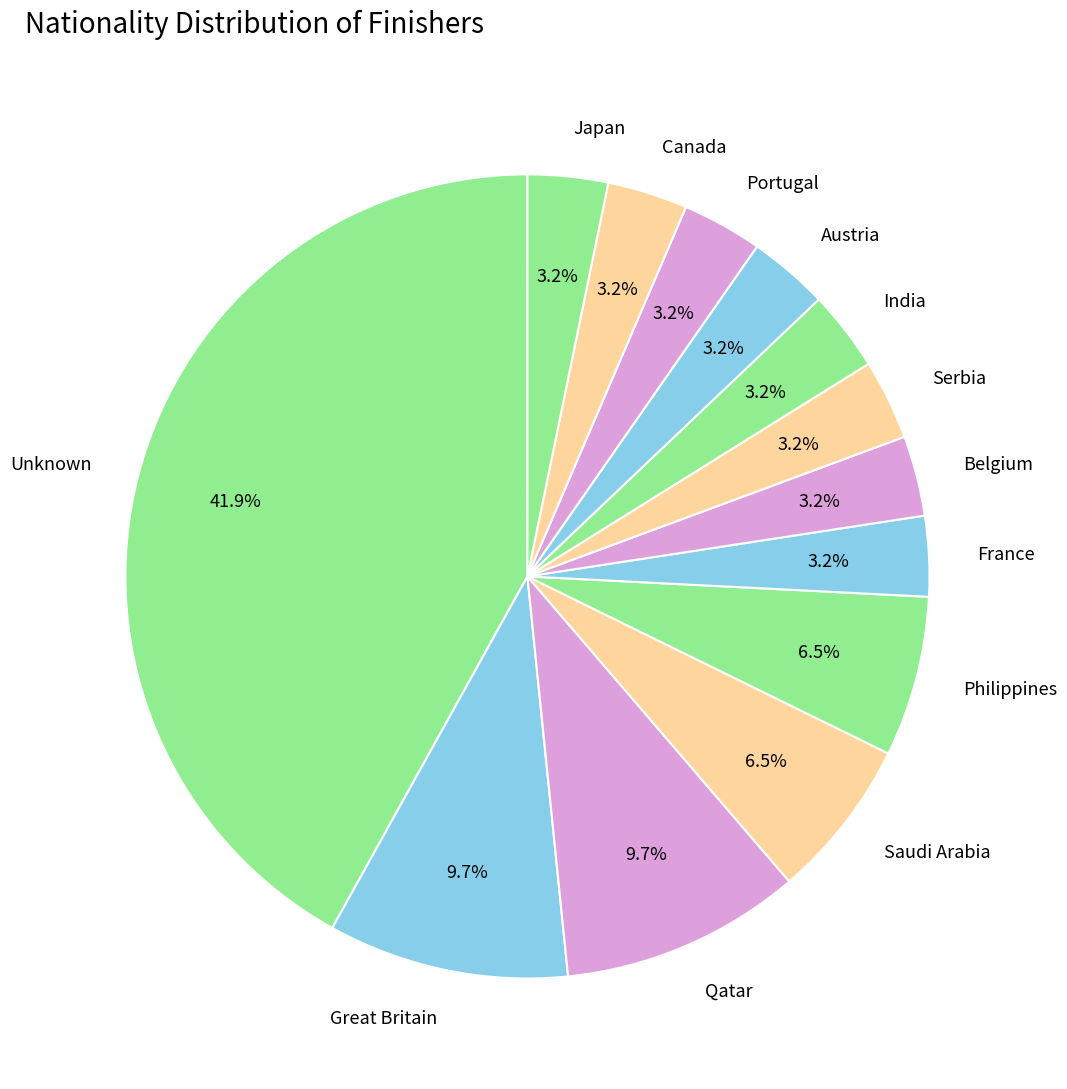

Between Unknown and Portugal, which is larger?

Unknown